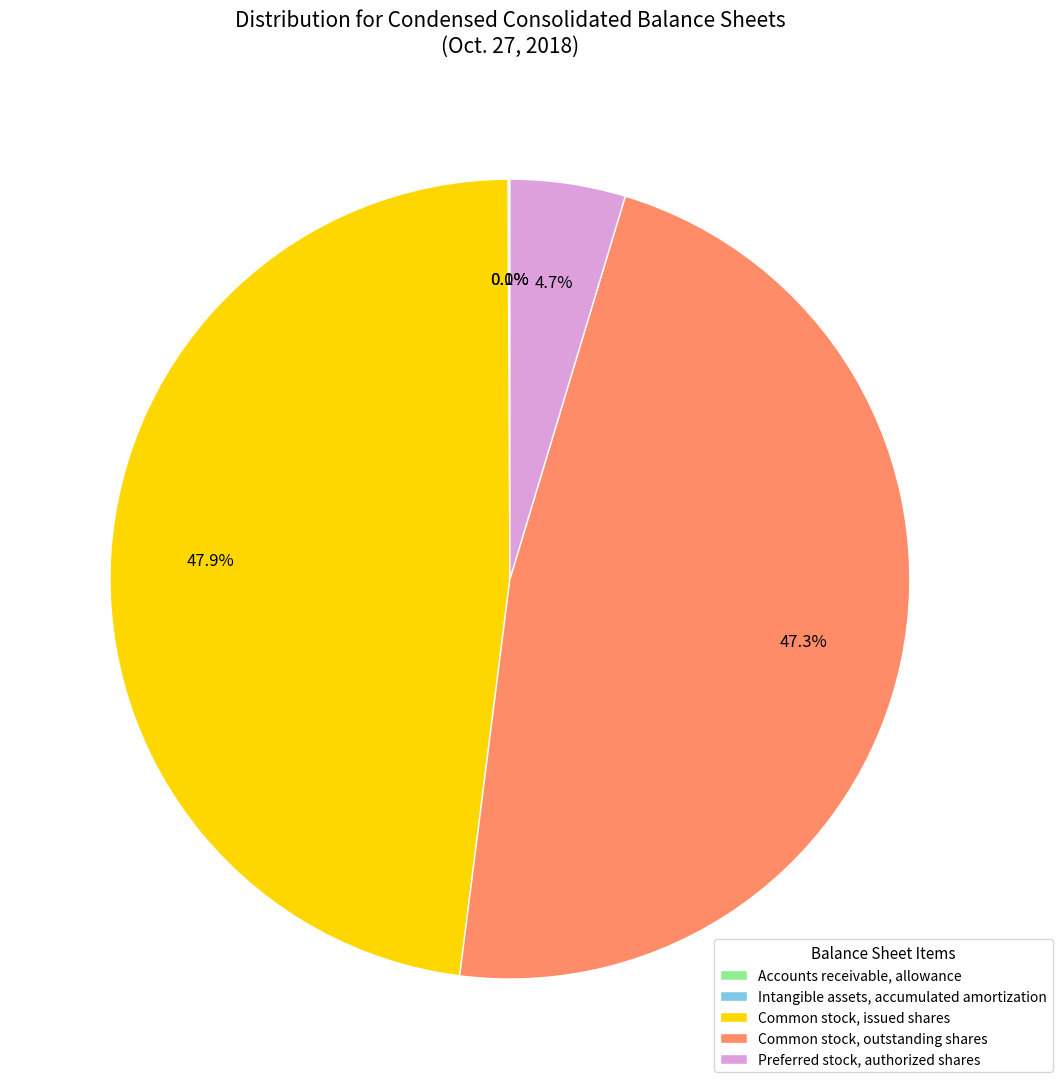

What percentage do Preferred stock, authorized shares and Common stock, issued shares together represent?

52.6%